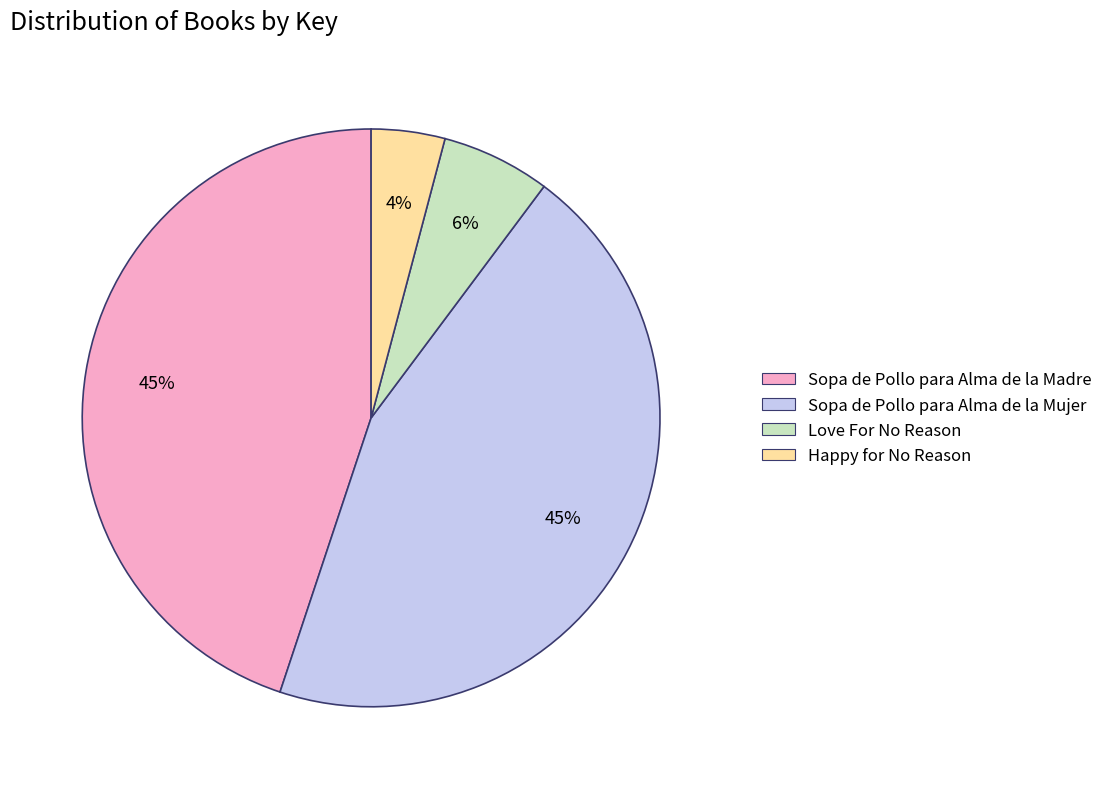

Which category has the smallest portion of the pie?

Happy for No Reason